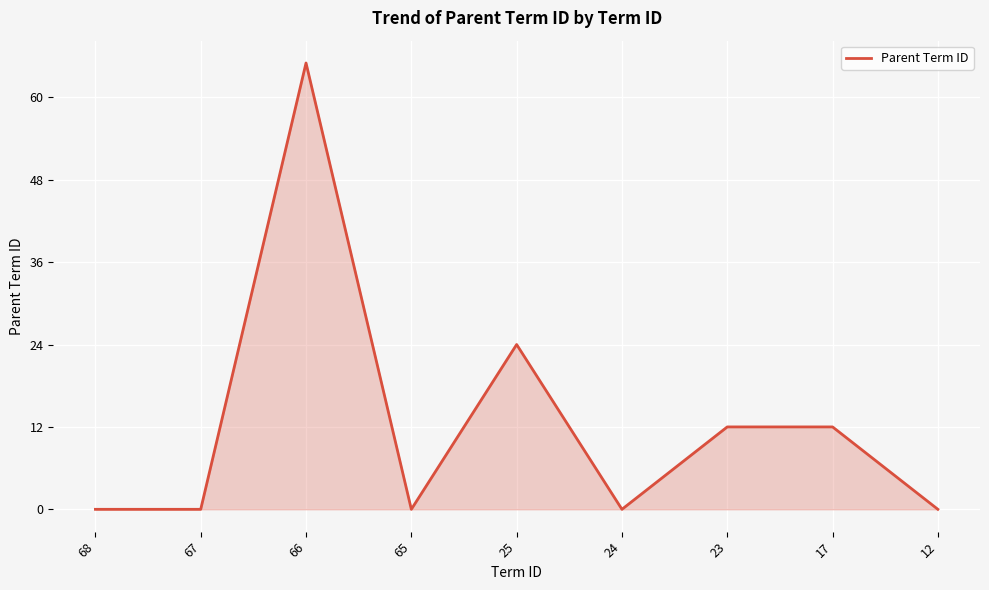

How many values are between 0 and 12?

7